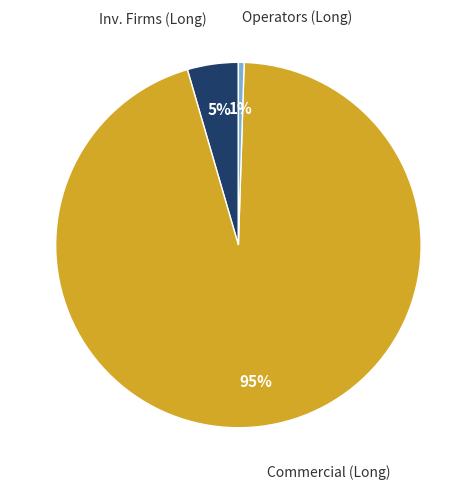

Does any single category account for the majority?

Yes